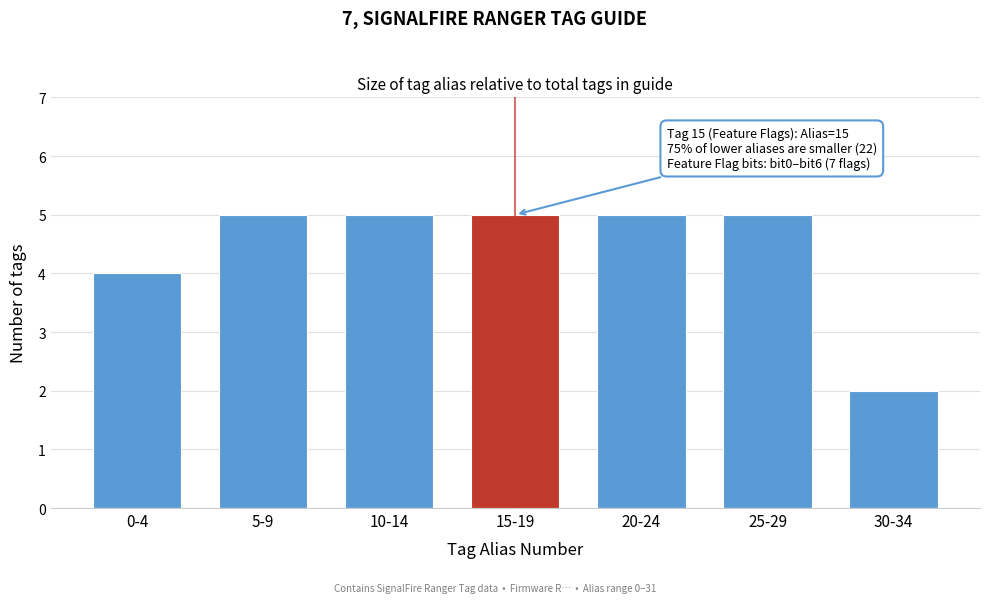

Reading left to right, extract all data points from this chart.

0-4=4	5-9=5	10-14=5	15-19=5	20-24=5	25-29=5	30-34=2